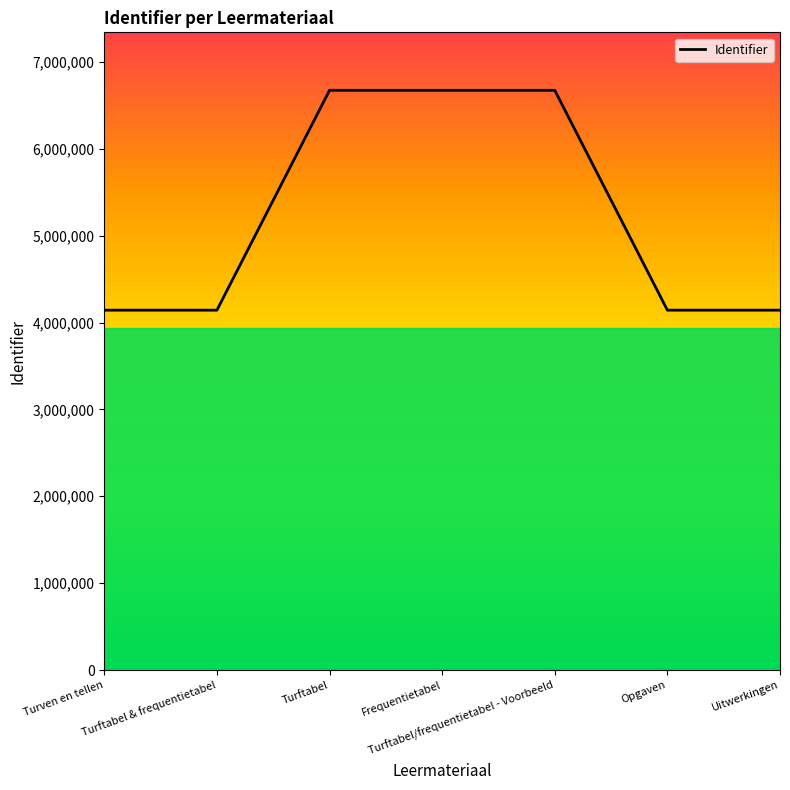

Which has a higher value, Turftabel or Turftabel & frequentietabel?

Turftabel